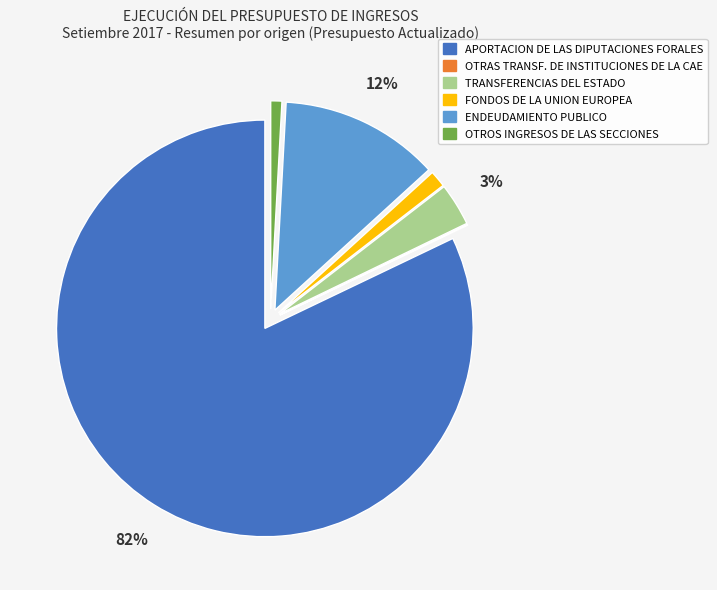

Is it true that FONDOS DE LA UNION EUROPEA is 1% of the pie?

True